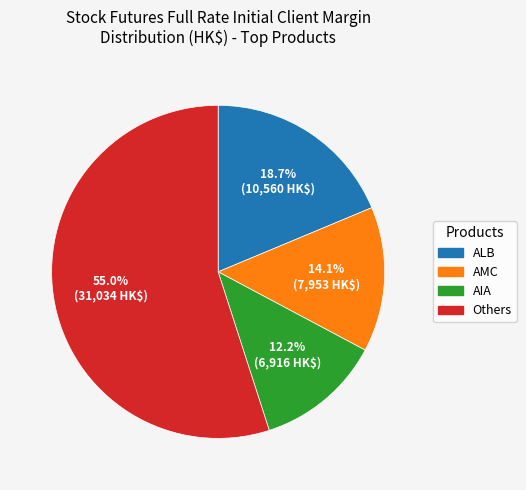

To the nearest percent, what is the average slice percentage?

25%